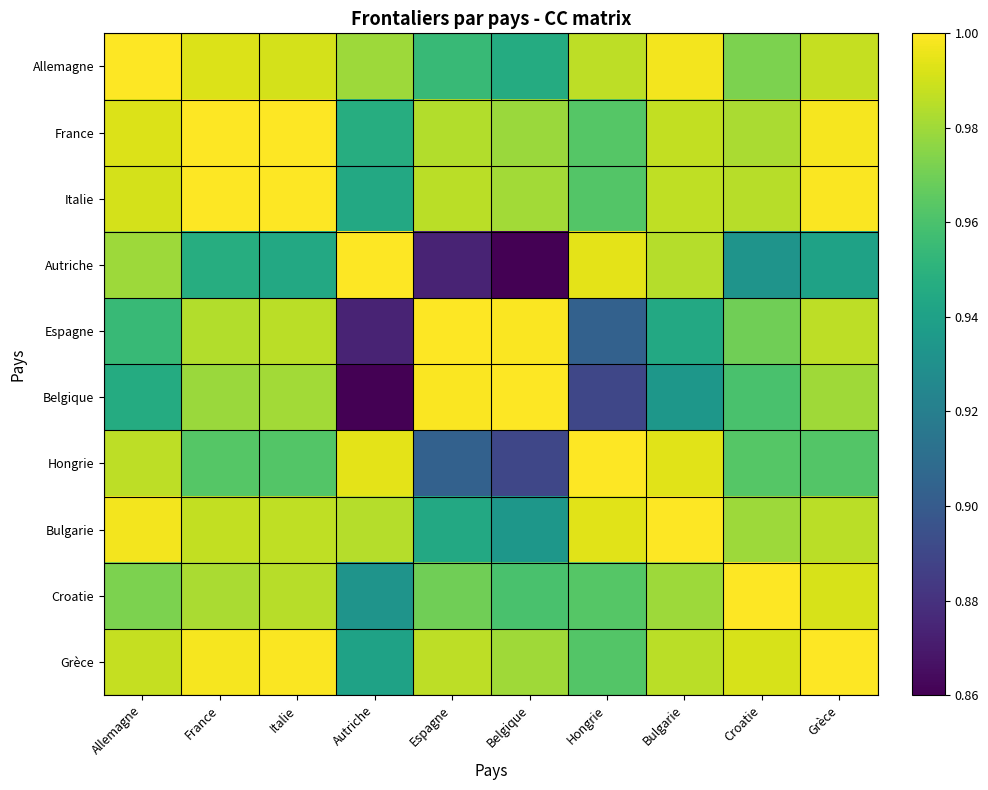

At which category does the chart reach its peak across all series?

Allemagne